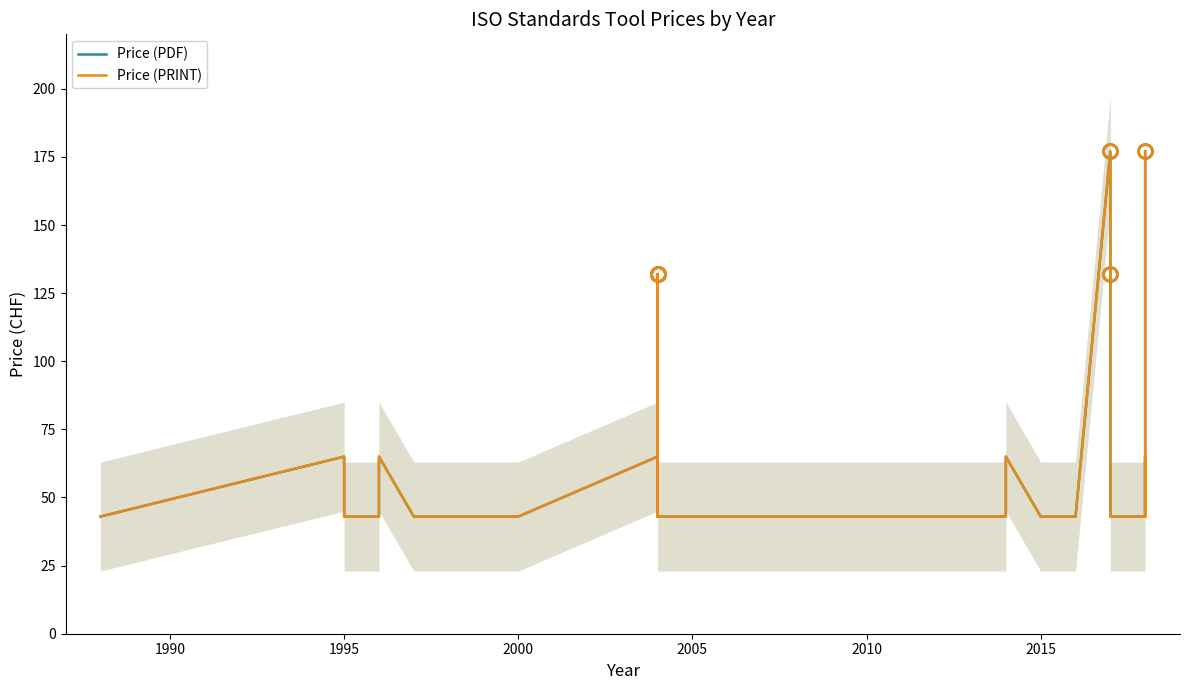

What is the difference between the maximum and minimum values in the Price (PDF) series?

134